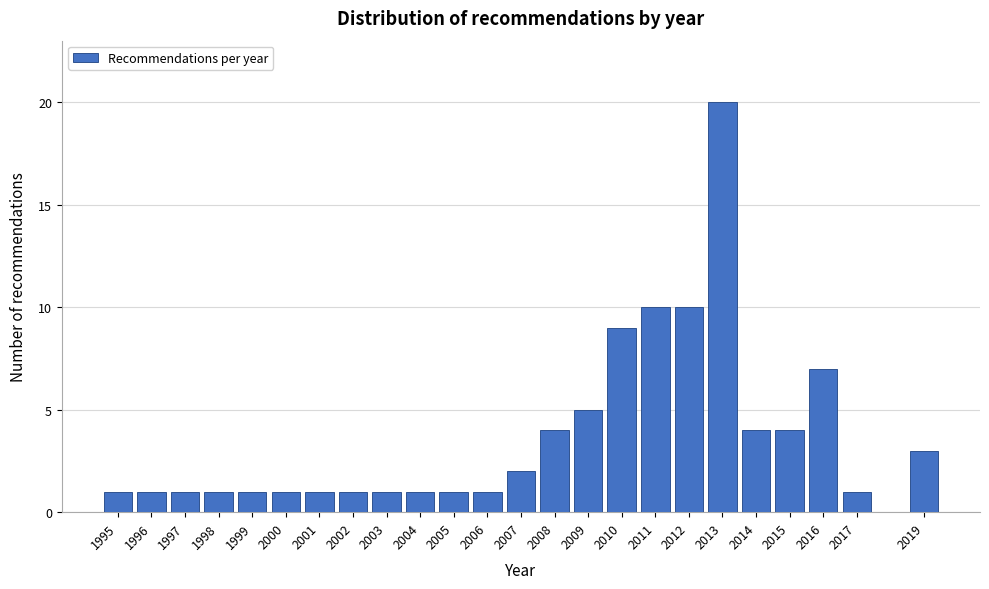

Reading right to left, what are all the values shown in this chart?

2019=3	2017=1	2016=7	2015=4	2014=4	2013=20	2012=10	2011=10	2010=9	2009=5	2008=4	2007=2	2006=1	2005=1	2004=1	2003=1	2002=1	2001=1	2000=1	1999=1	1998=1	1997=1	1996=1	1995=1